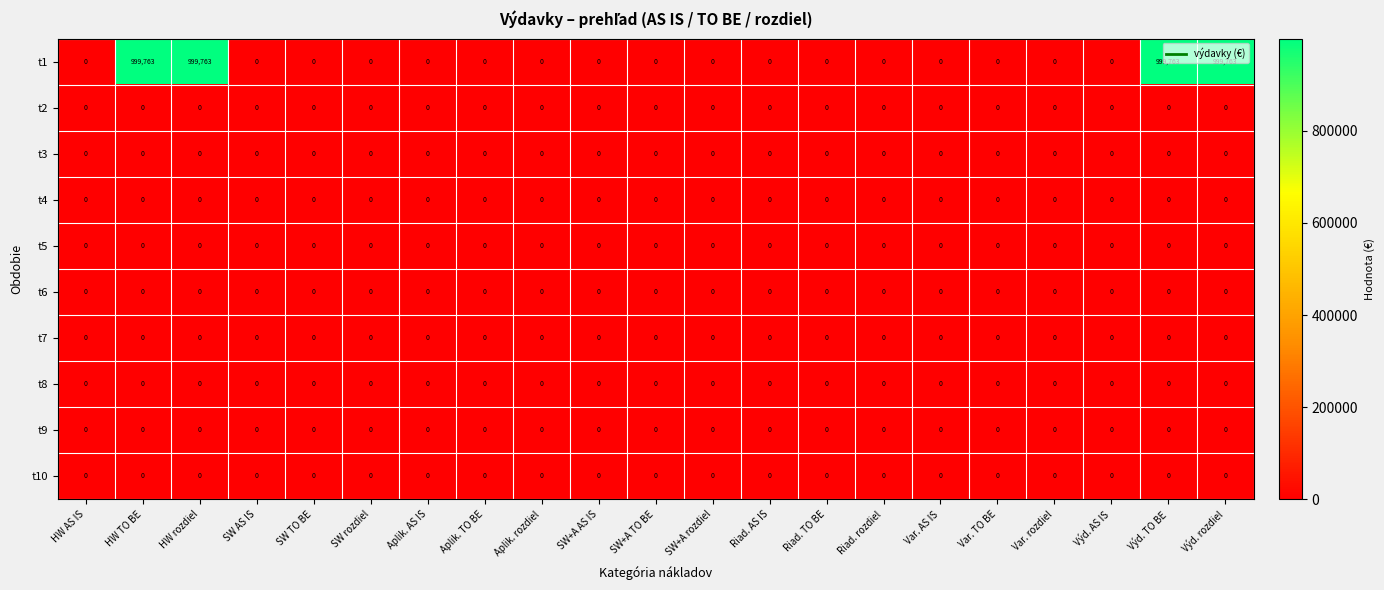

What is the spread (max minus min) of values at Výd. TO BE?

999763